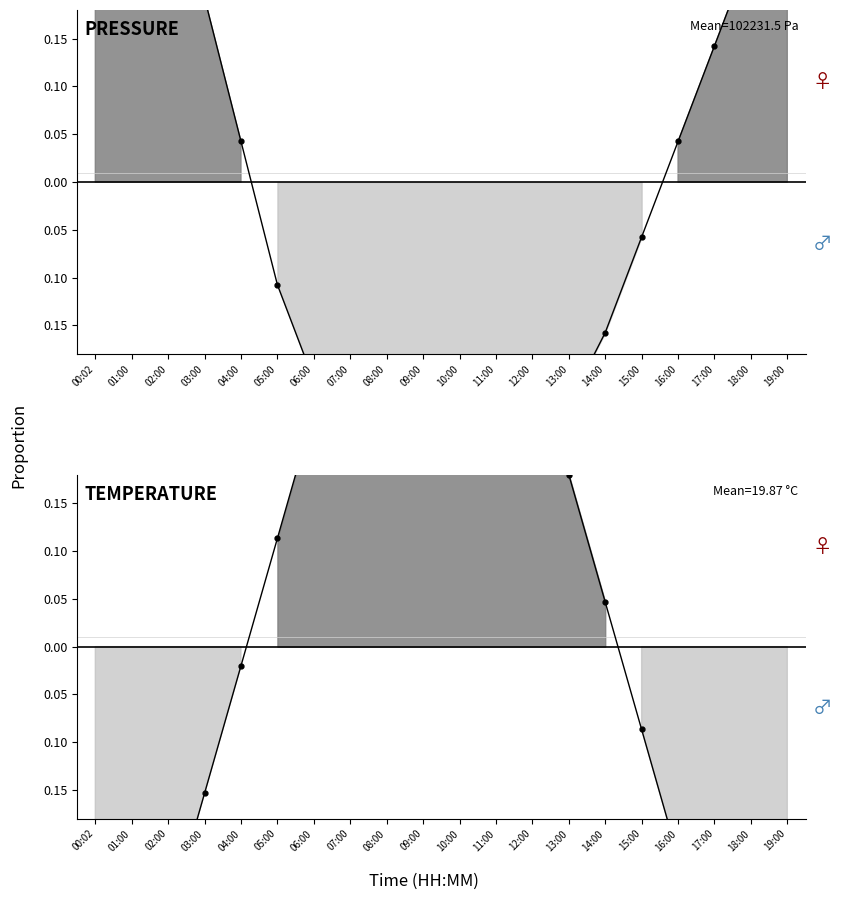

What is the total value across all series at 17:00?

-0.2